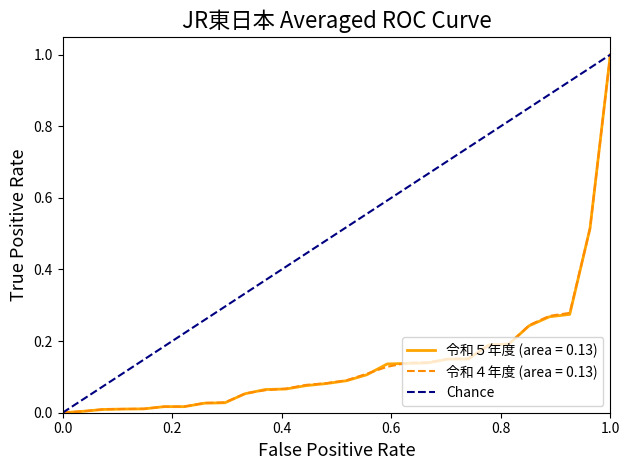

What is the highest value of the 令和４年度 (area = 0.13) series?

1.0